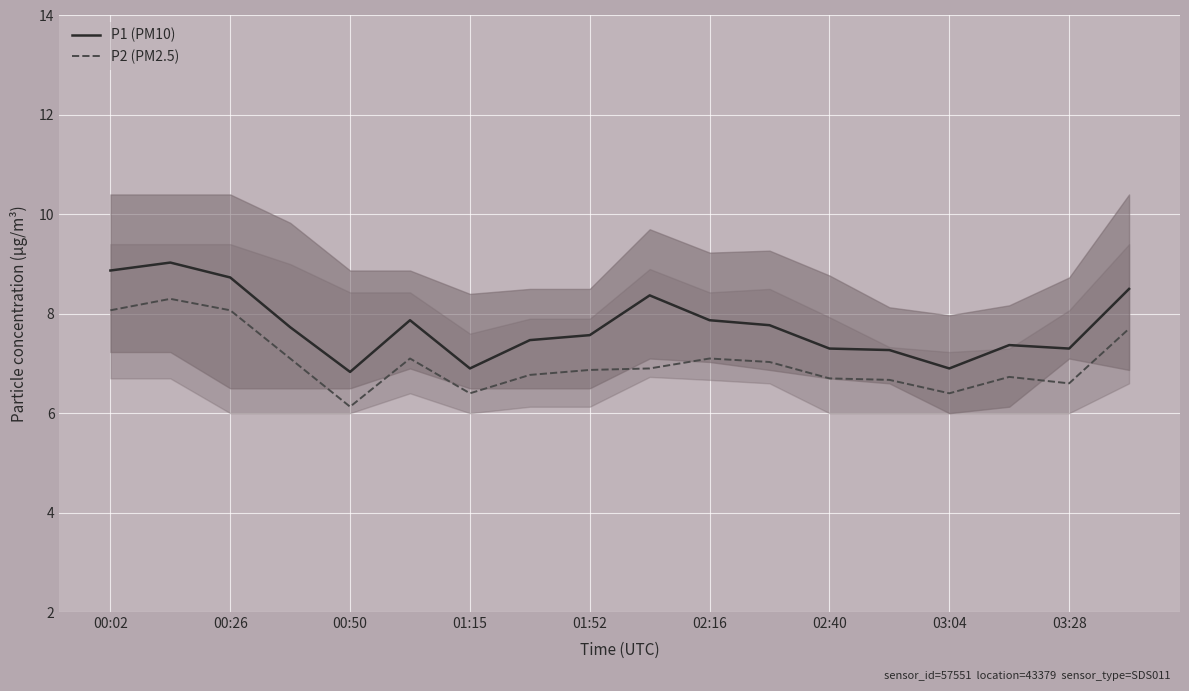

What is the value of the P2 (PM2.5) point at the 8th from the left?

6.8